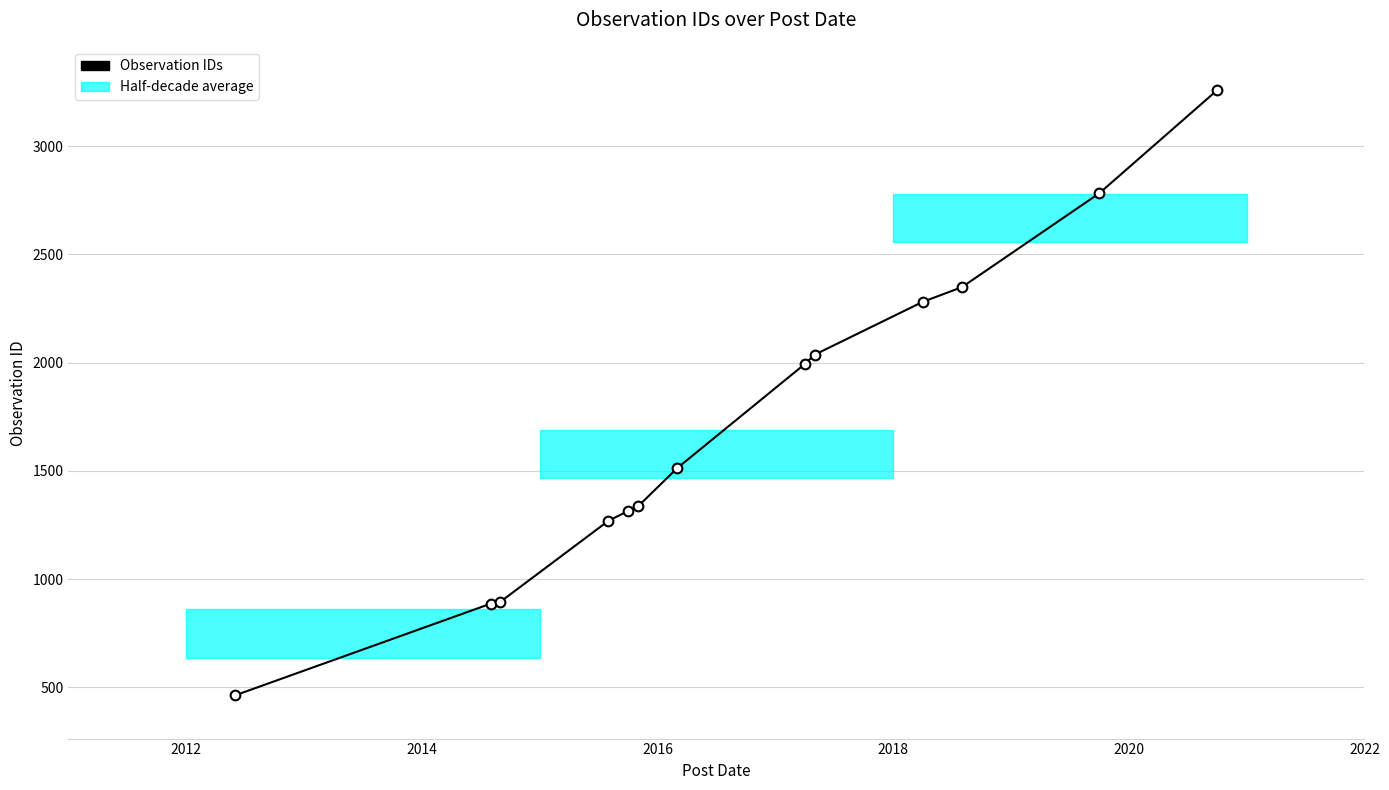

Reading left to right, transcribe all the data shown in this chart.

464	887	896	1270	1315	1336	1513	1994	2037	2281	2349	2783	3259